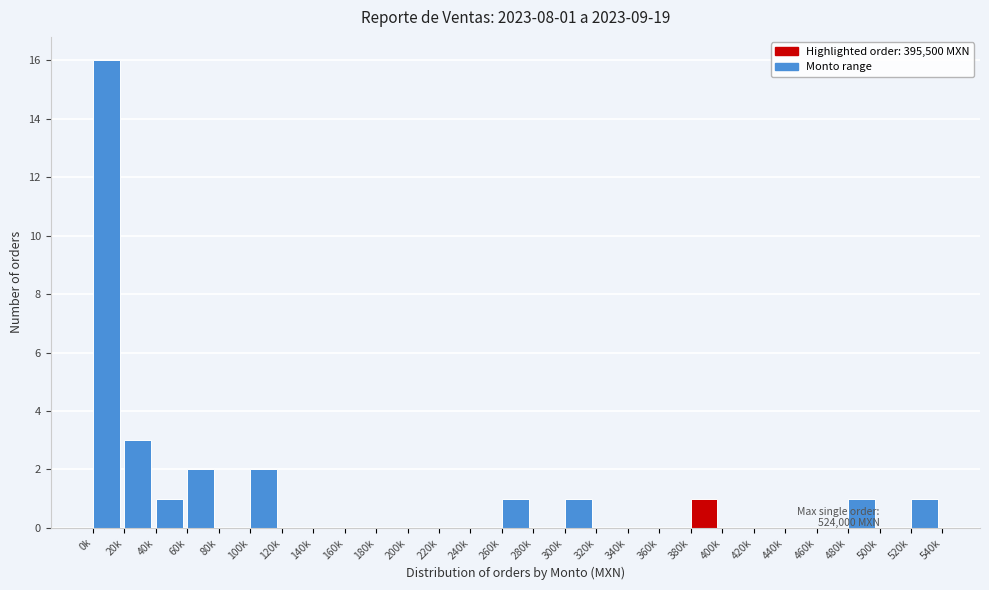

Reading left to right, what are all the values shown in this chart?

0k=16	20k=3	40k=1	60k=2	80k=0	100k=2	120k=0	140k=0	160k=0	180k=0	200k=0	220k=0	240k=0	260k=1	280k=0	300k=1	320k=0	340k=0	360k=0	380k=1	400k=0	420k=0	440k=0	460k=0	480k=1	500k=0	520k=1